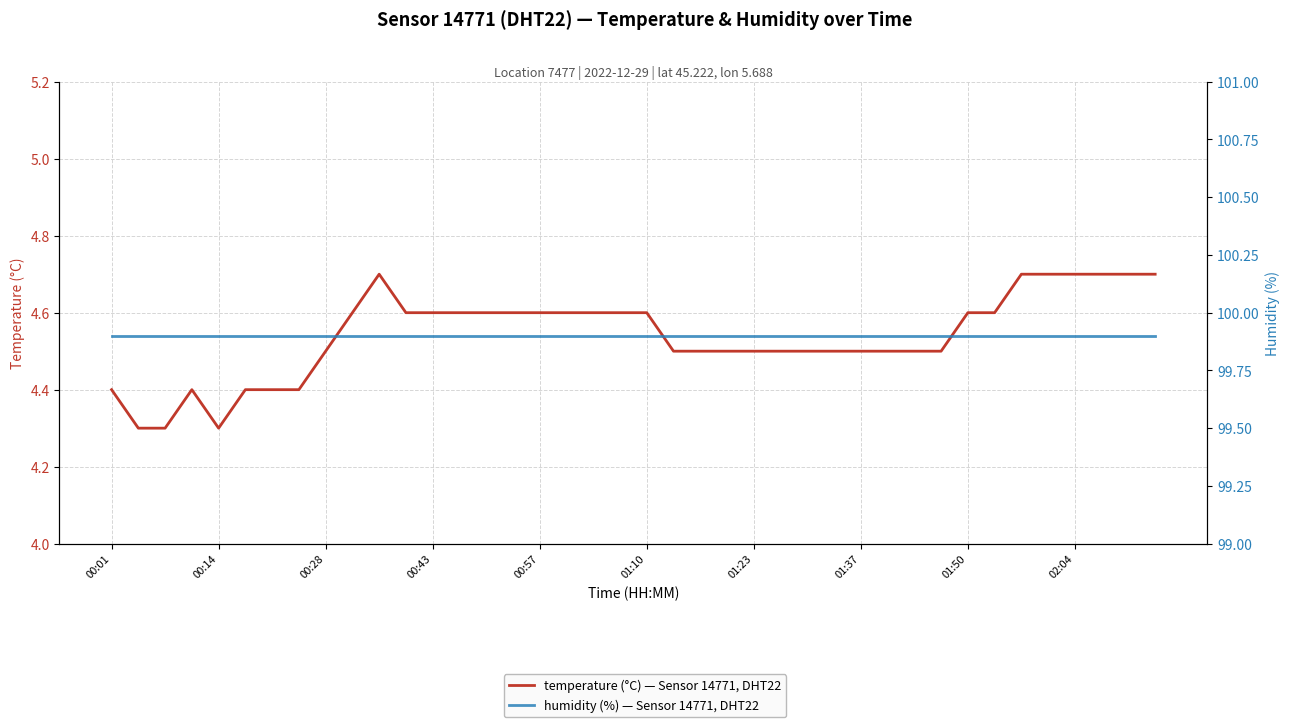

The humidity (%) — Sensor 14771, DHT22 series shows 61.6 at 01:10. True or false?

False